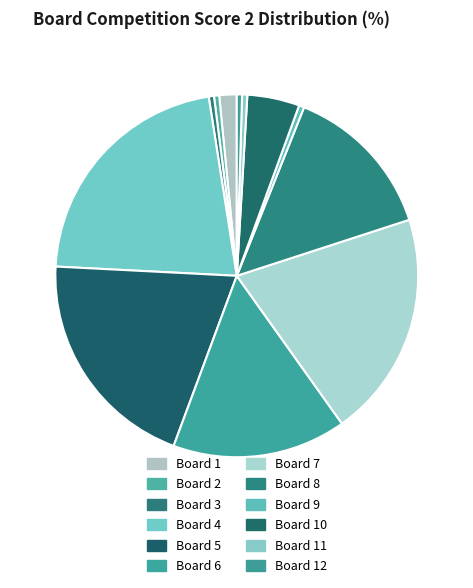

To the nearest percent, what portion does Board 8 represent?

14%